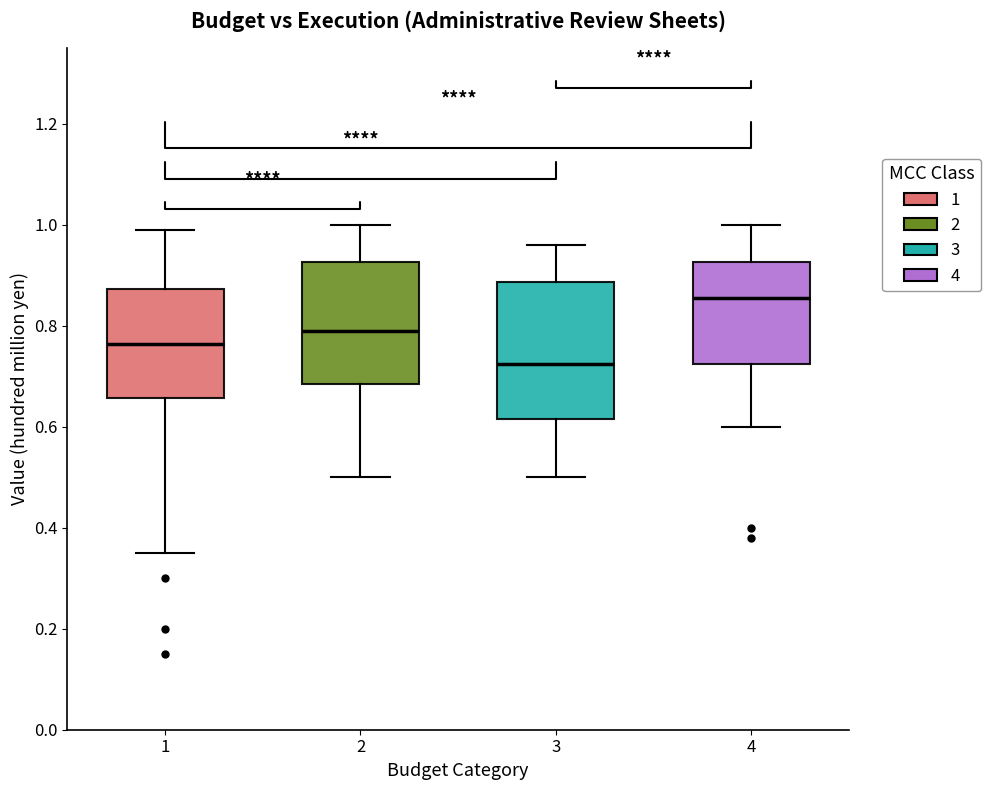

Which box has the highest median line?

4